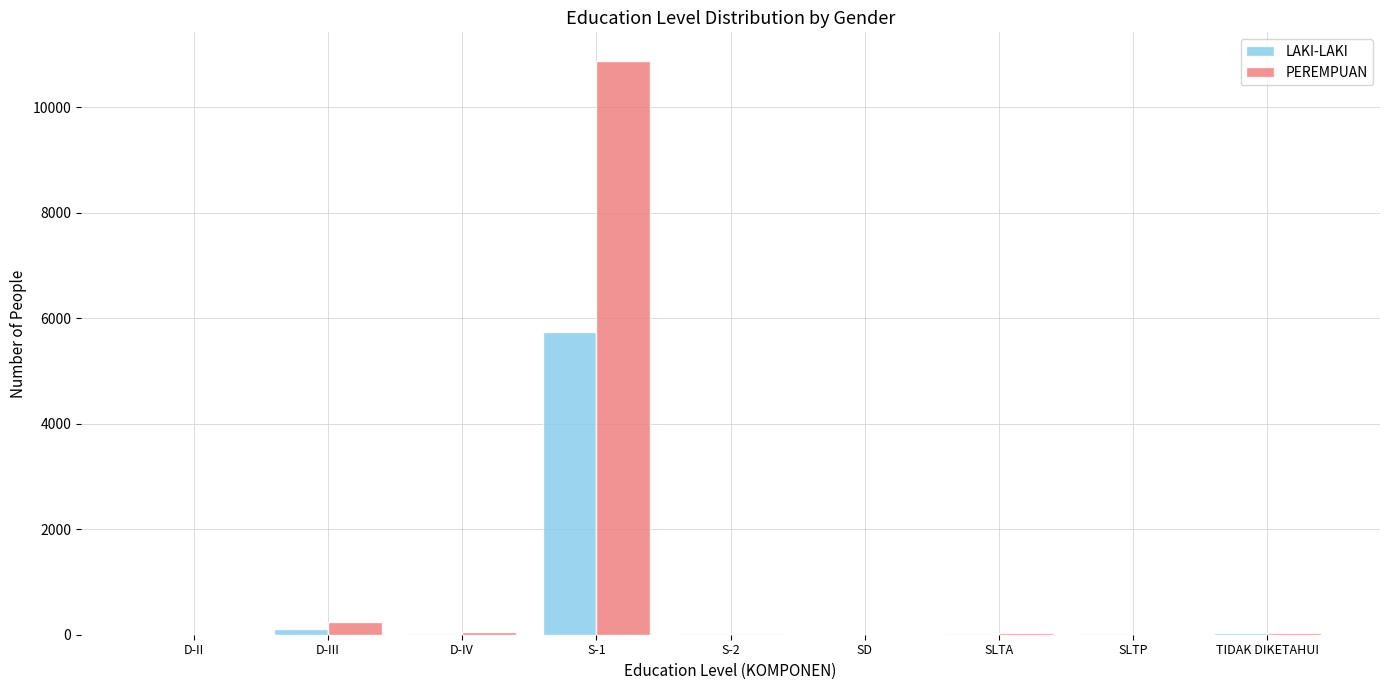

True or false: PEREMPUAN has a value of 0 at SLTP.

True